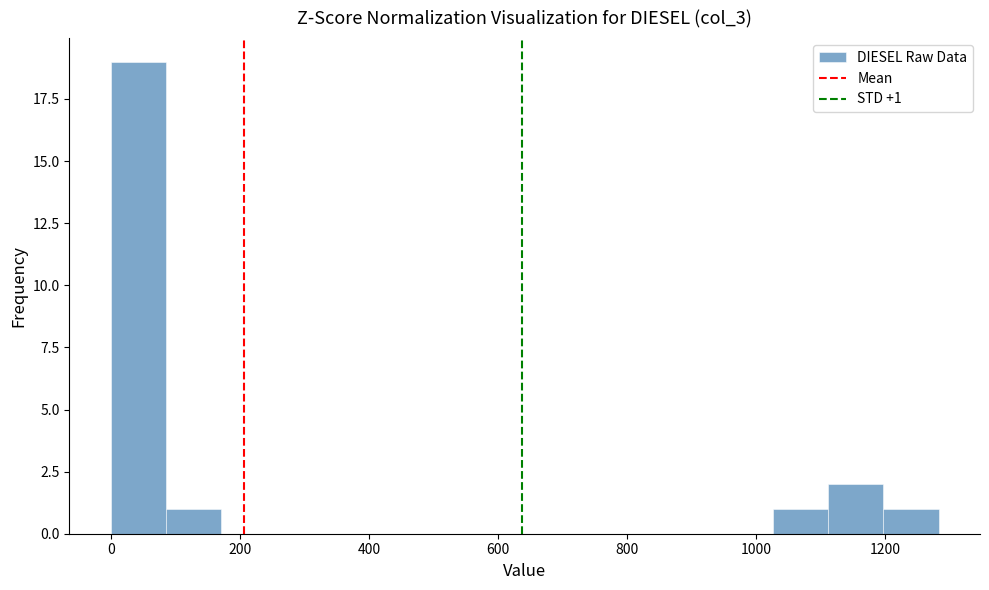

Over which range of the x-axis is the bar tallest?

0 to 80